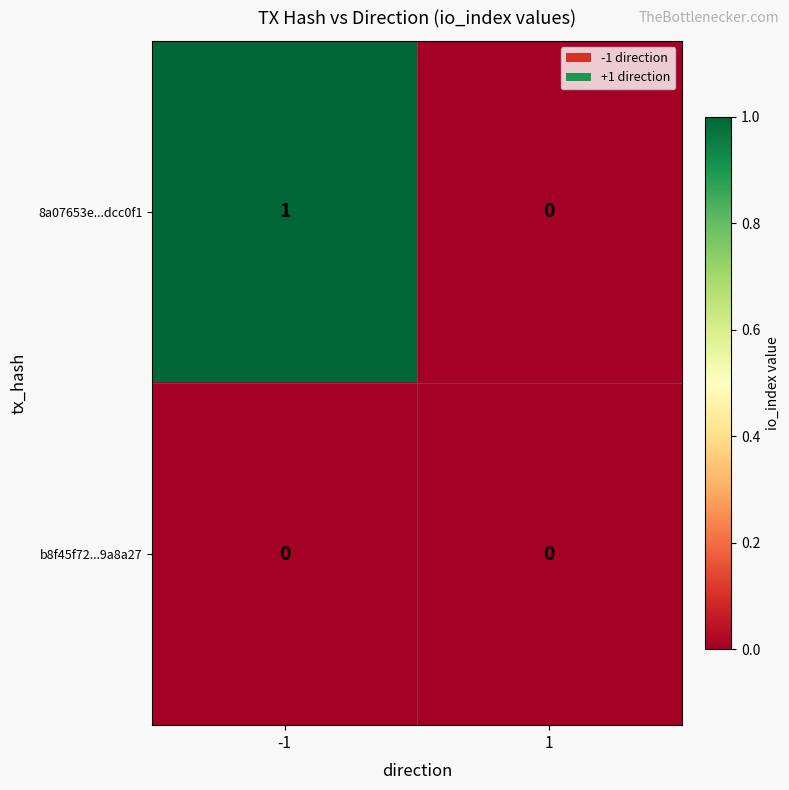

Reading right to left, list all the values displayed in this chart.

8a07653e...dcc0f1: 0	1
b8f45f72...9a8a27: 0	0